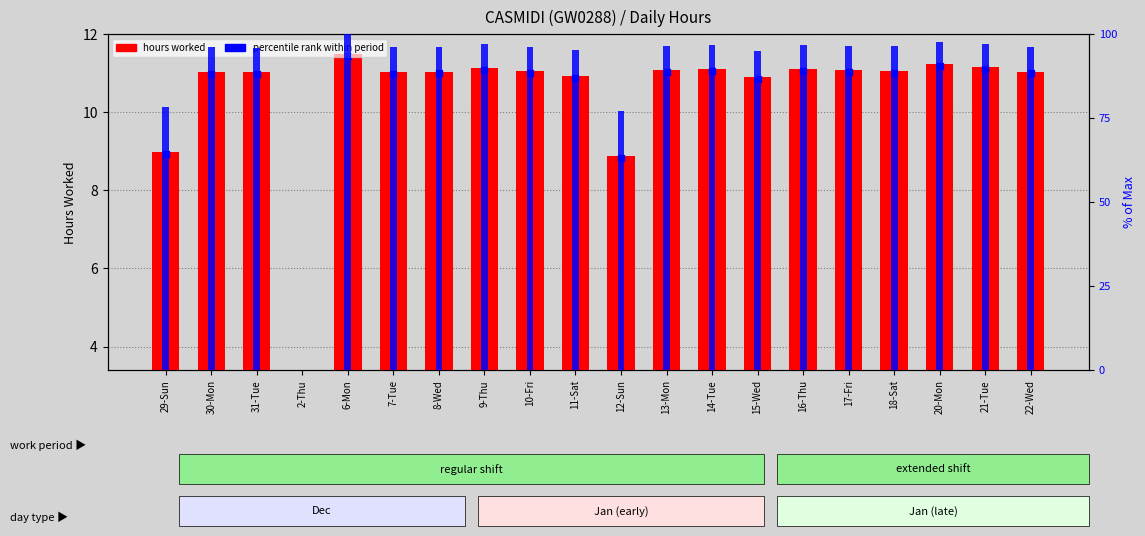

What is the label of the 14th bar from the left?

15-Wed